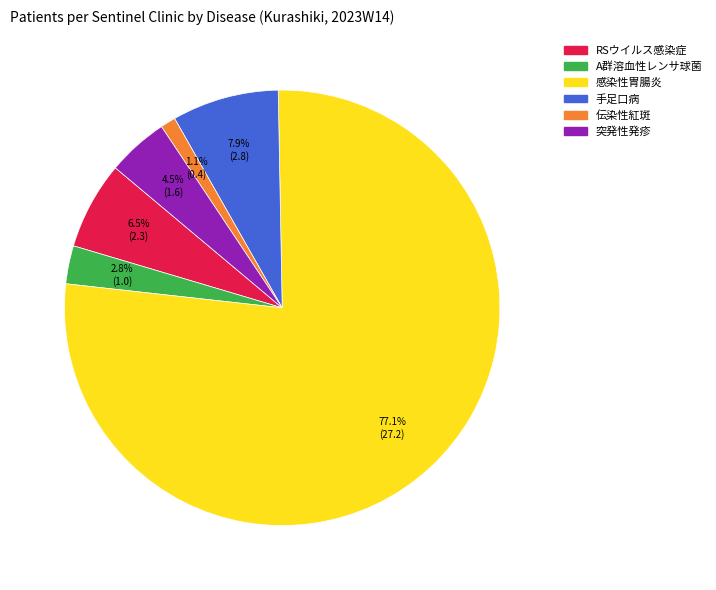

Which slice is the largest?

感染性胃腸炎